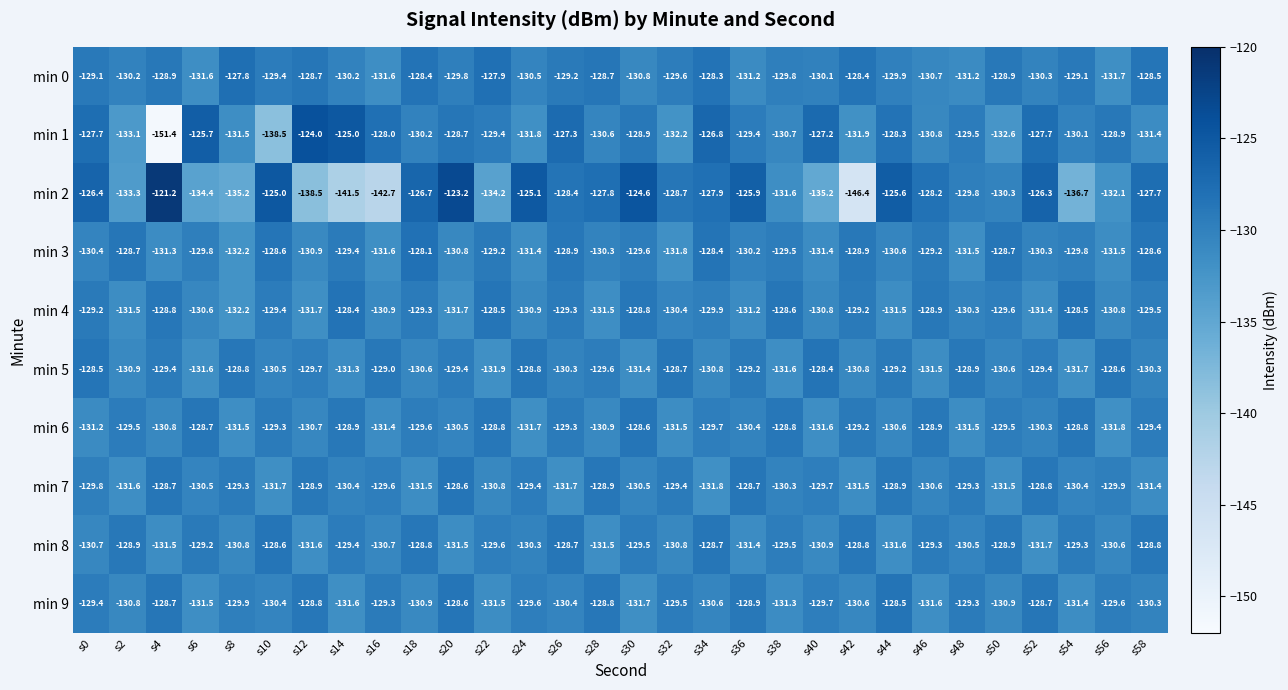

What is the sum of the min 6 values at s18 and s56?

-261.4